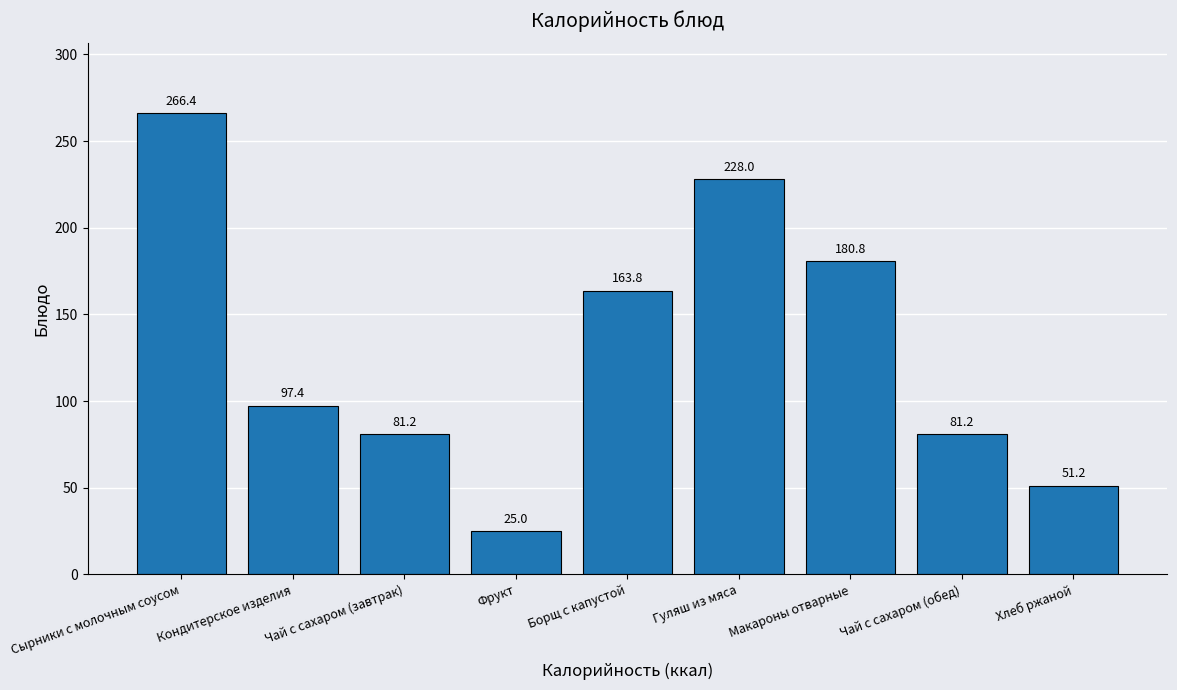

Approximately how many times larger is the value at Фрукт compared to Чай с сахаром (завтрак)?

0.3